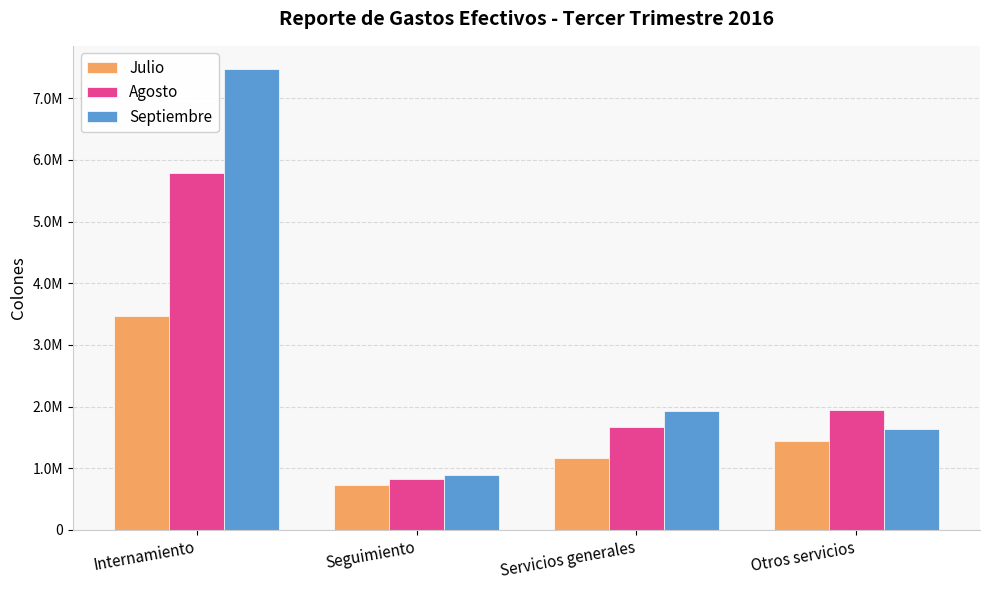

Which series has the largest range (max minus min)?

Septiembre